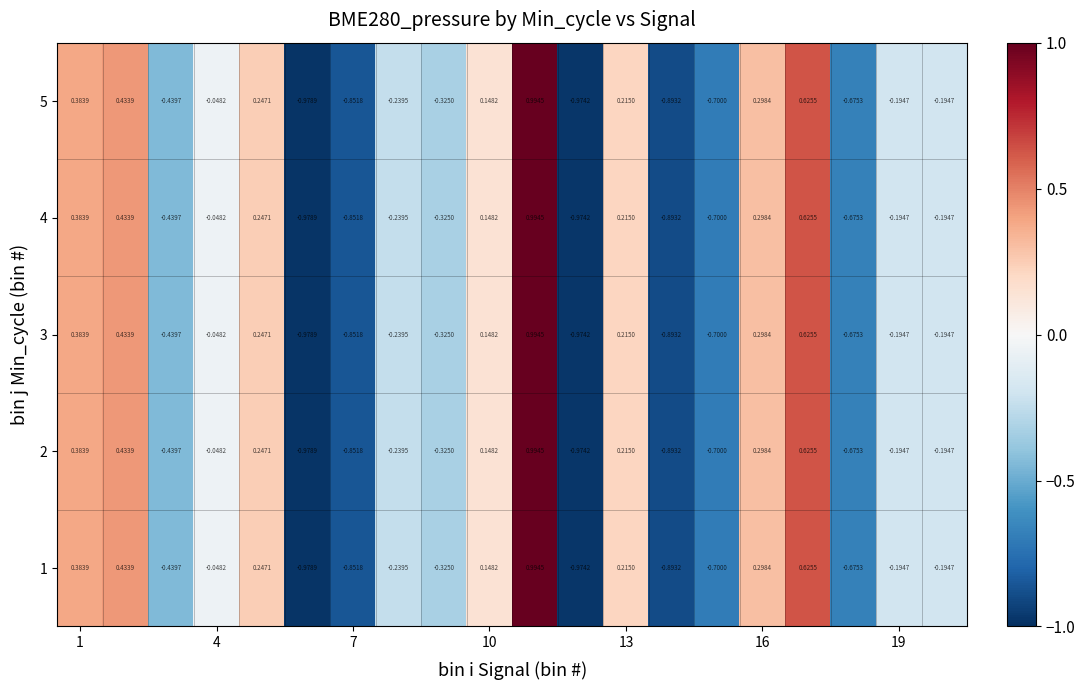

Reading left to right, what are all the values shown in this chart?

1: 0.4	0.4	-0.4	-0.0	0.2	-1.0	-0.9	-0.2	-0.3	0.1	1.0	-1.0	0.2	-0.9	-0.7	0.3	0.6	-0.7	-0.2	-0.2
2: 0.4	0.4	-0.4	-0.0	0.2	-1.0	-0.9	-0.2	-0.3	0.1	1.0	-1.0	0.2	-0.9	-0.7	0.3	0.6	-0.7	-0.2	-0.2
3: 0.4	0.4	-0.4	-0.0	0.2	-1.0	-0.9	-0.2	-0.3	0.1	1.0	-1.0	0.2	-0.9	-0.7	0.3	0.6	-0.7	-0.2	-0.2
4: 0.4	0.4	-0.4	-0.0	0.2	-1.0	-0.9	-0.2	-0.3	0.1	1.0	-1.0	0.2	-0.9	-0.7	0.3	0.6	-0.7	-0.2	-0.2
5: 0.4	0.4	-0.4	-0.0	0.2	-1.0	-0.9	-0.2	-0.3	0.1	1.0	-1.0	0.2	-0.9	-0.7	0.3	0.6	-0.7	-0.2	-0.2